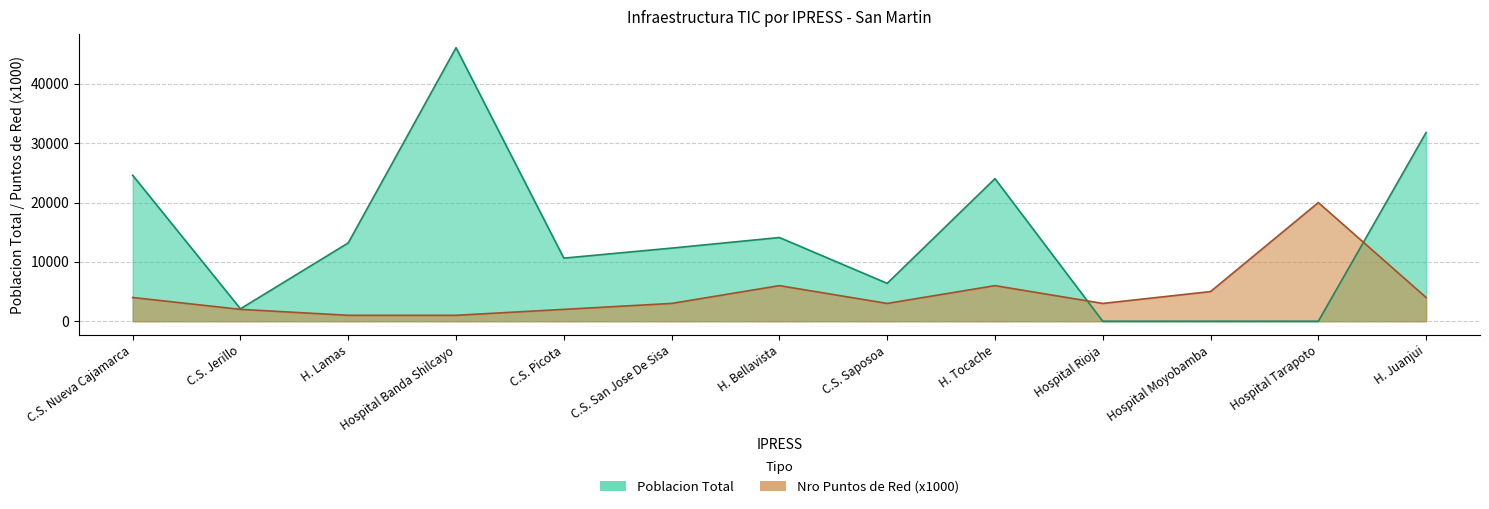

Is the value of Poblacion Total at Hospital Rioja greater than the value of Nro Puntos de Red at Hospital Rioja?

No